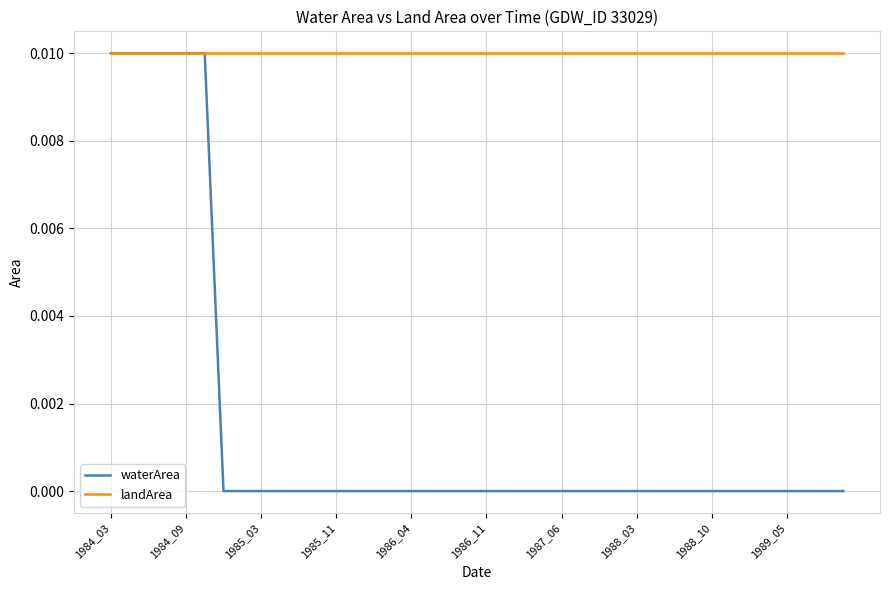

List the series in order of their overall mean, highest first.

landArea, waterArea